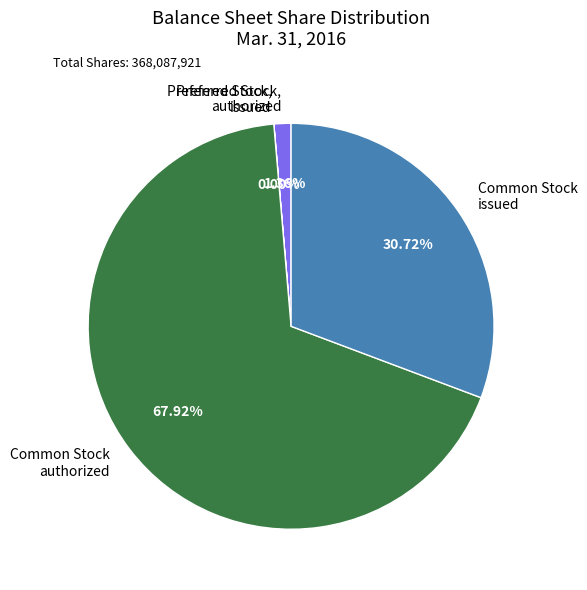

Combined, do Preferred Stock, authorized and Common Stock issued account for over 50%?

No